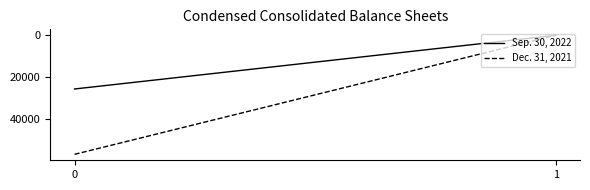

Which series changed the most between 0 and 1?

Dec. 31, 2021